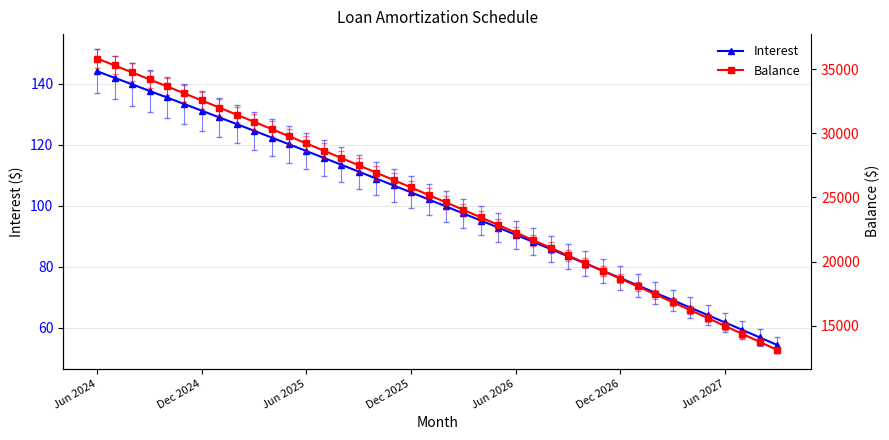

True or false: Balance and Interest intersect in this chart.

False